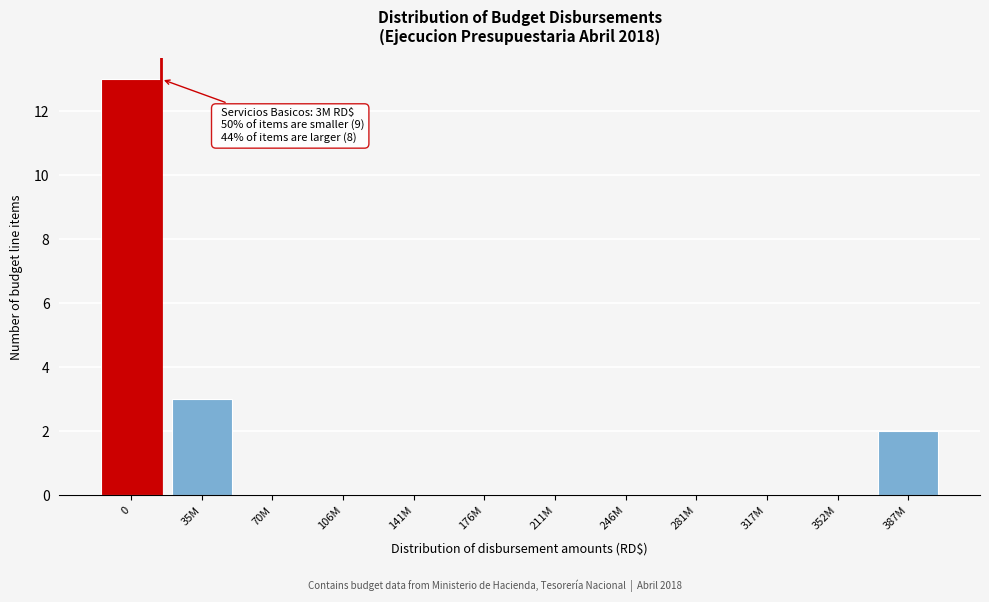

Reading left to right, what are all the values shown in this chart?

0=13	35M=3	70M=0	106M=0	141M=0	176M=0	211M=0	246M=0	281M=0	317M=0	352M=0	387M=2